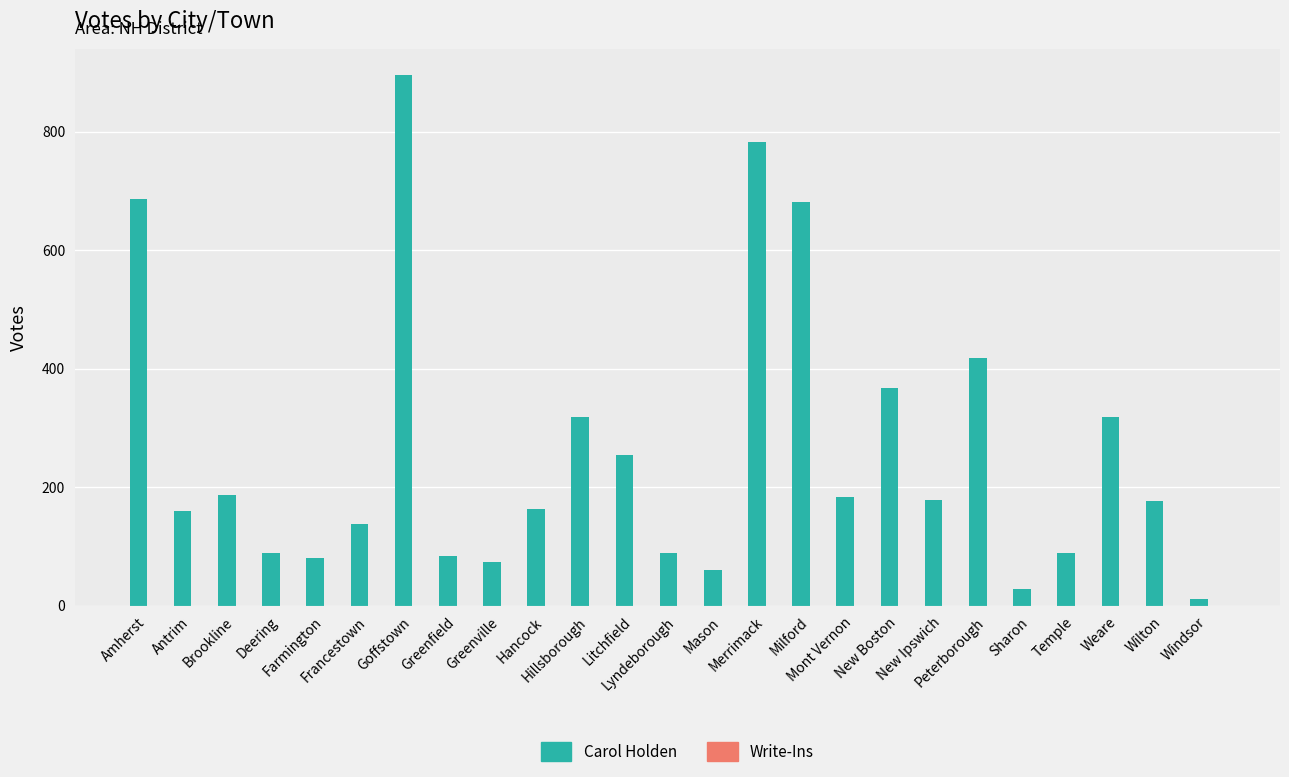

What is the maximum value shown in the chart?

895